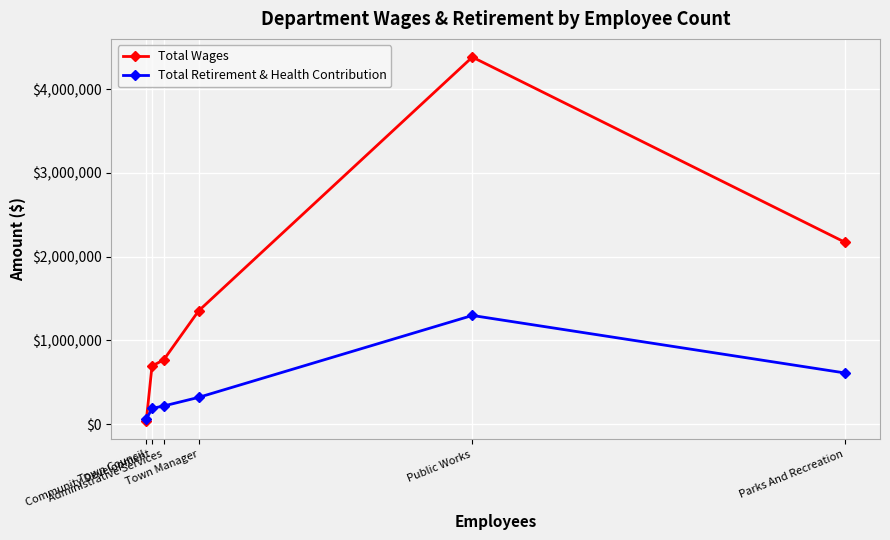

What is the sum of all Total Retirement & Health Contribution values?

2681833